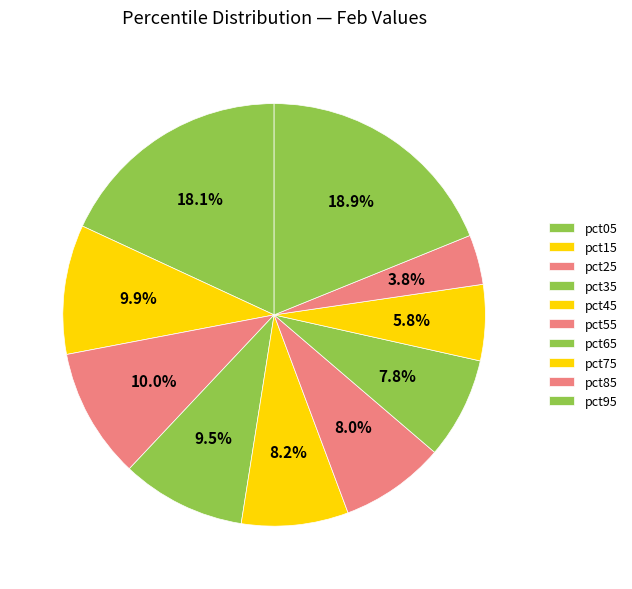

Does pct05 account for over 50% of the chart?

No